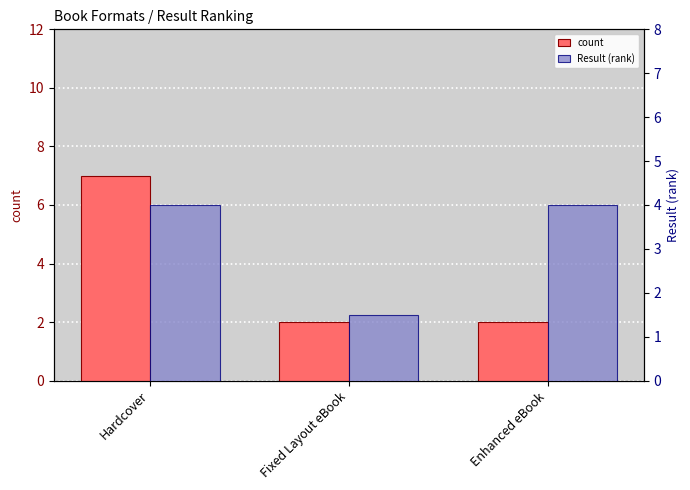

How many data points in Result (rank) are less than 4?

1